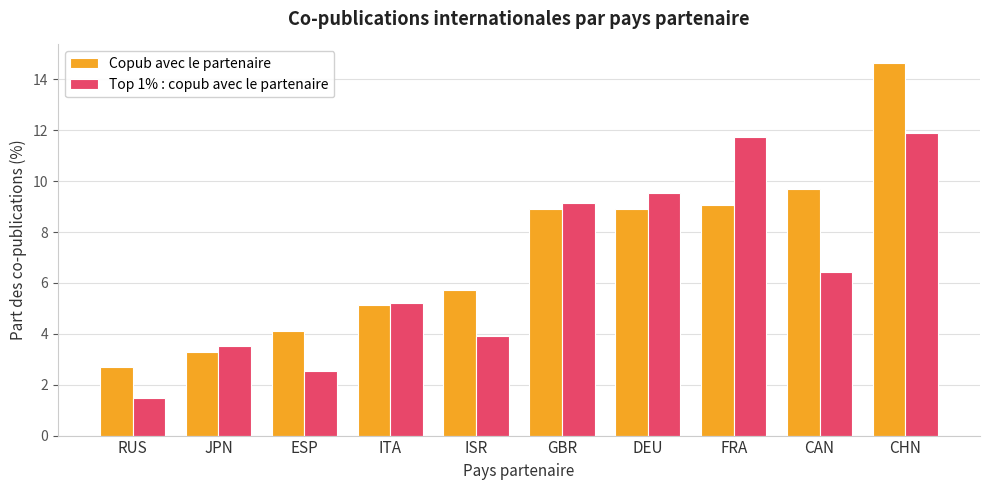

What is the difference between the highest and lowest values at ISR?

1.8